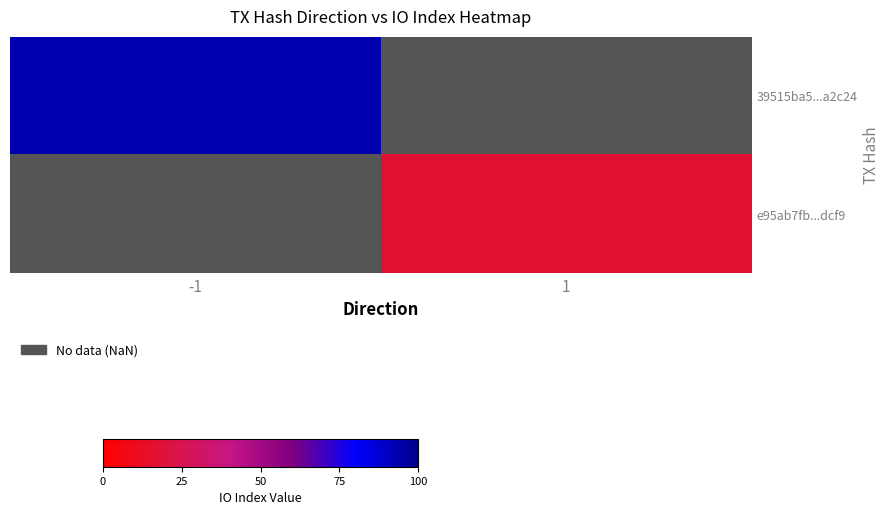

How many positive values does the 39515ba5...a2c24 series have?

1